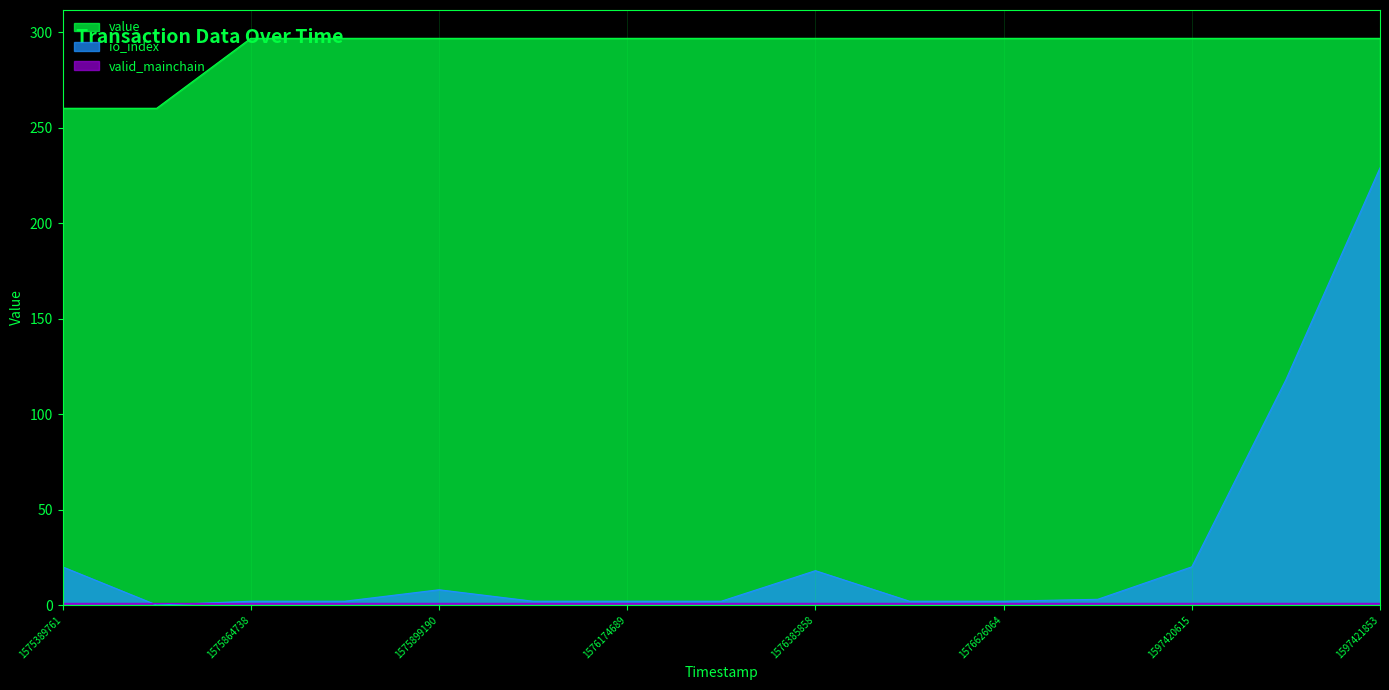

At which label does value first exceed 296?

1575864738